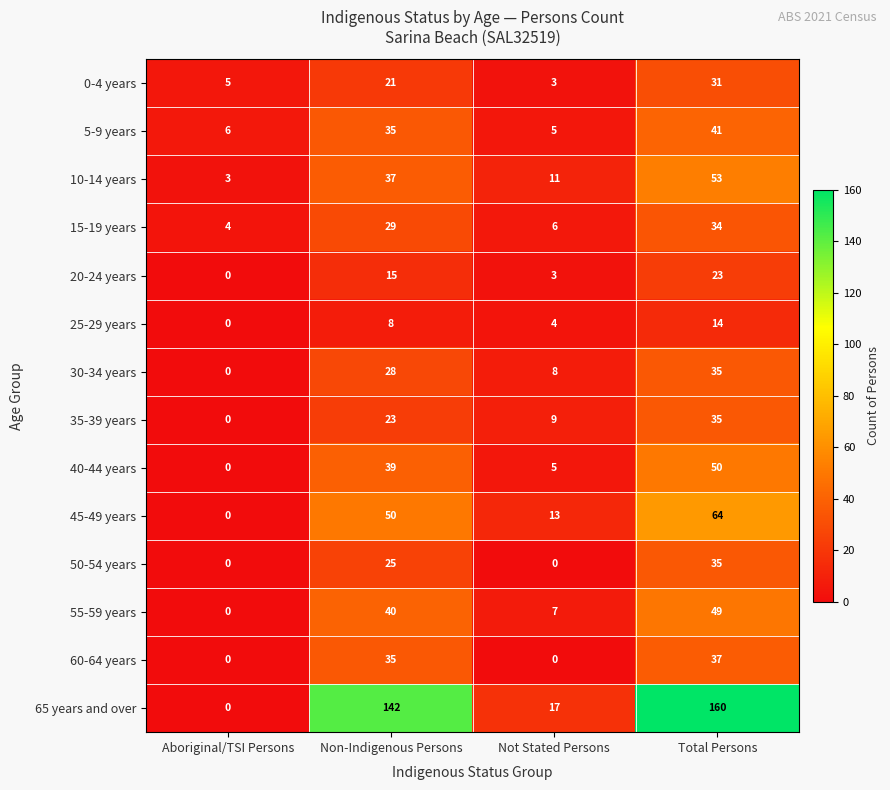

What is the difference between the maximum and minimum values in the 40-44 years series?

50